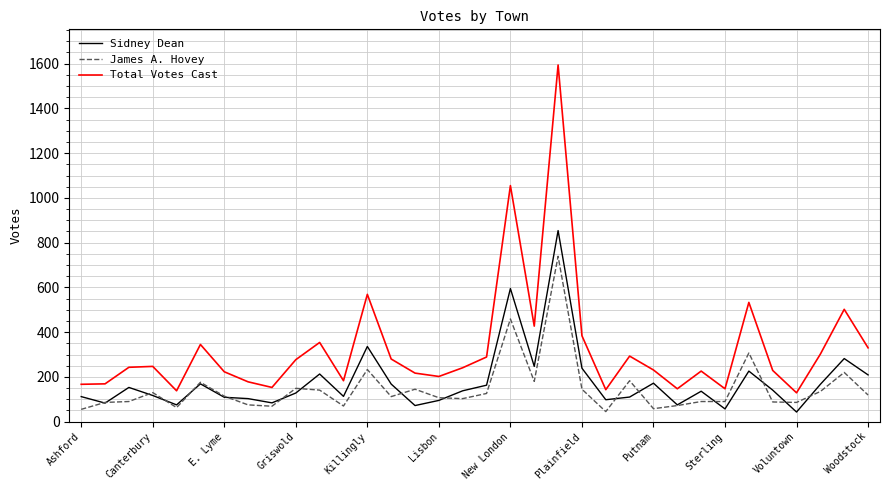

What is the maximum value shown in the chart?

1594